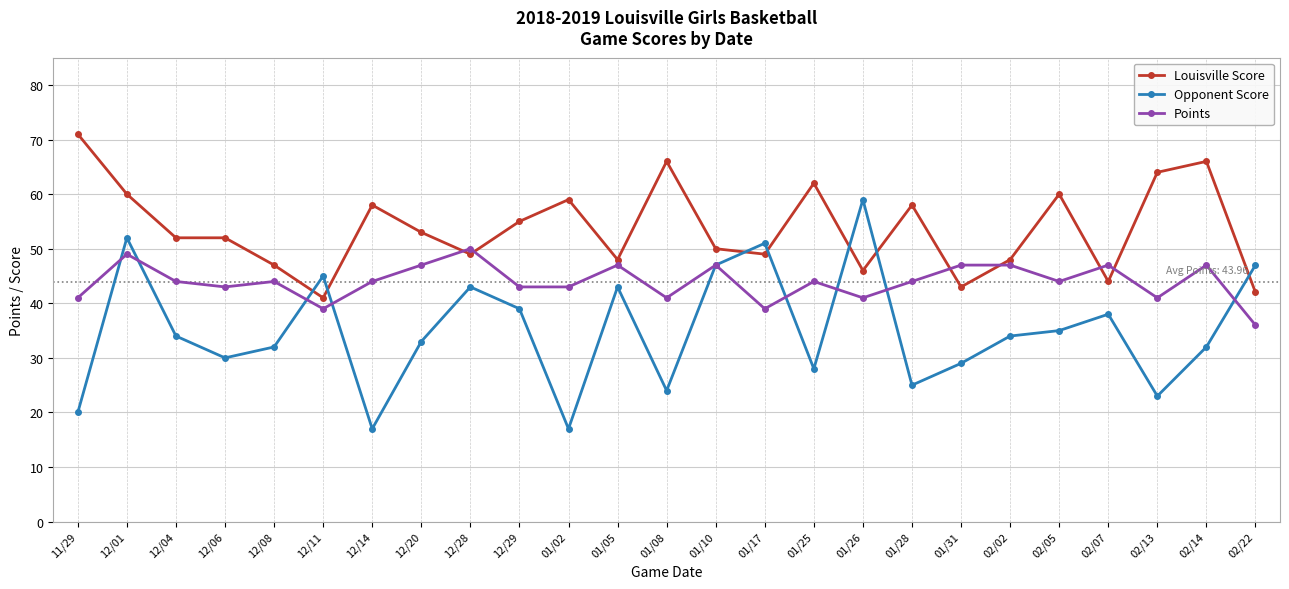

What is the smallest value displayed?

17